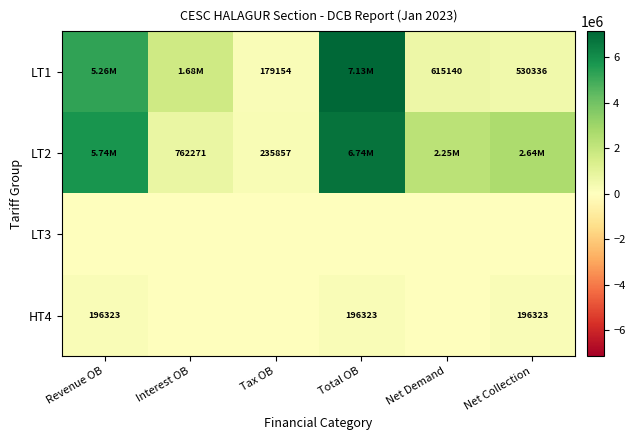

Which label corresponds to the largest value in the chart?

Total OB